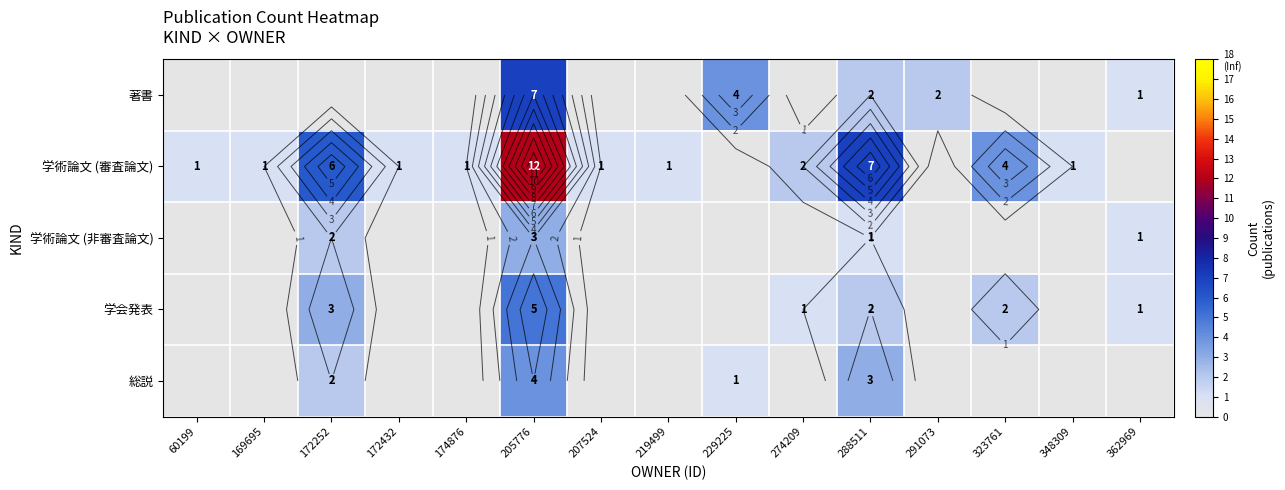

At how many categories does at least one series exceed 8?

1